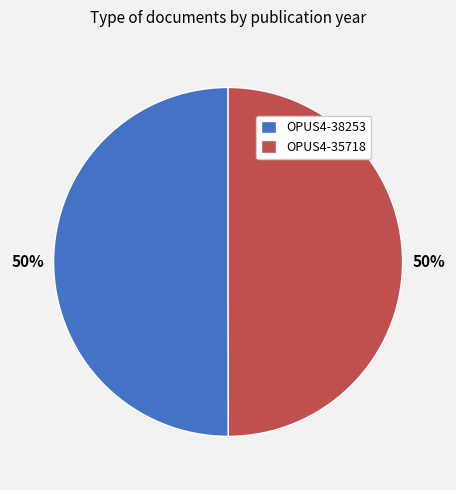

What is the ratio of the value at OPUS4-38253 to the value at OPUS4-35718?

1.0